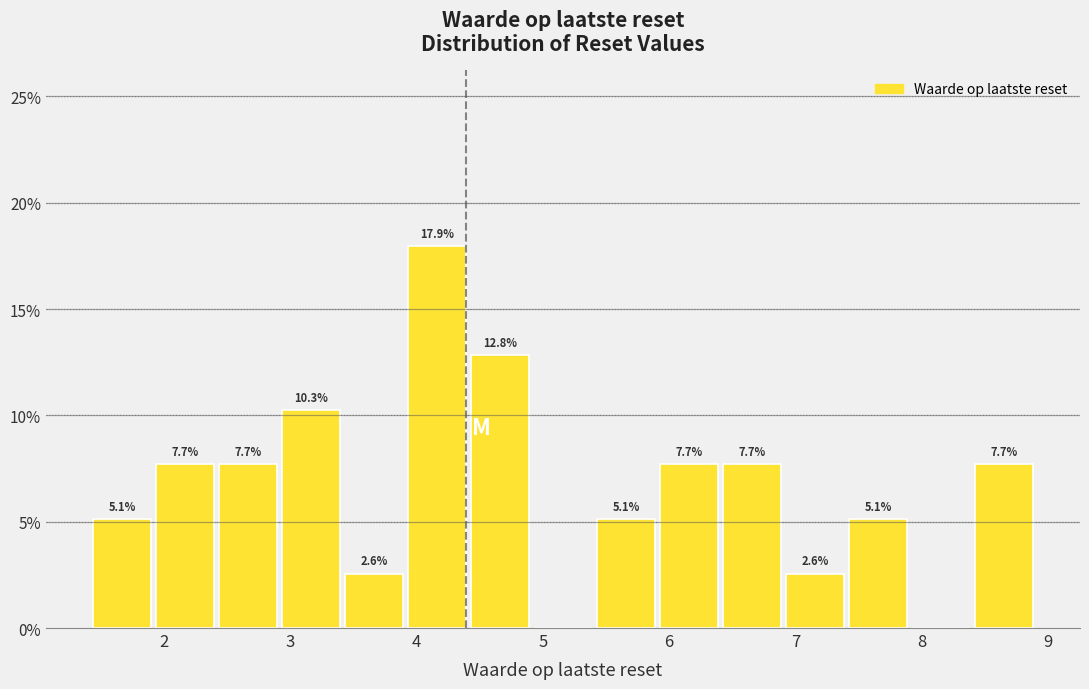

Which range on the x-axis has the tallest bar?

3.9 to 4.4